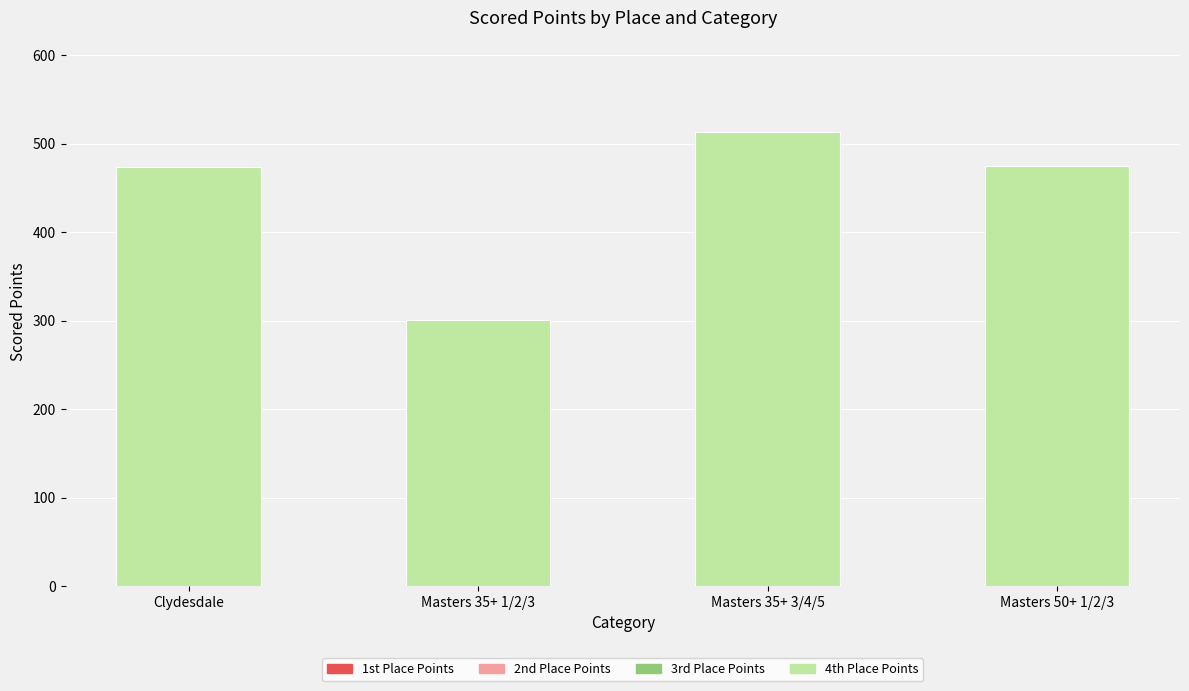

What is the spread (max minus min) of values at Masters 35+ 3/4/5?

1381.6